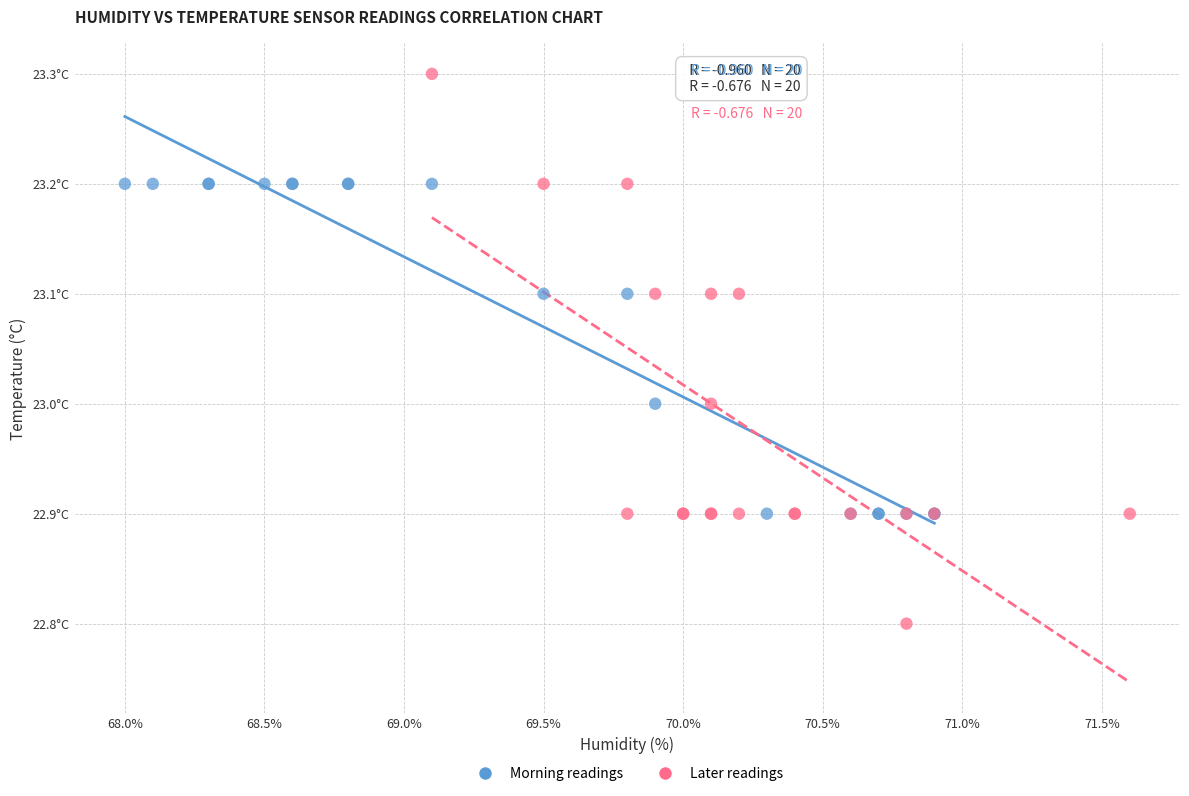

Which series contains the highest Y value?

Later readings